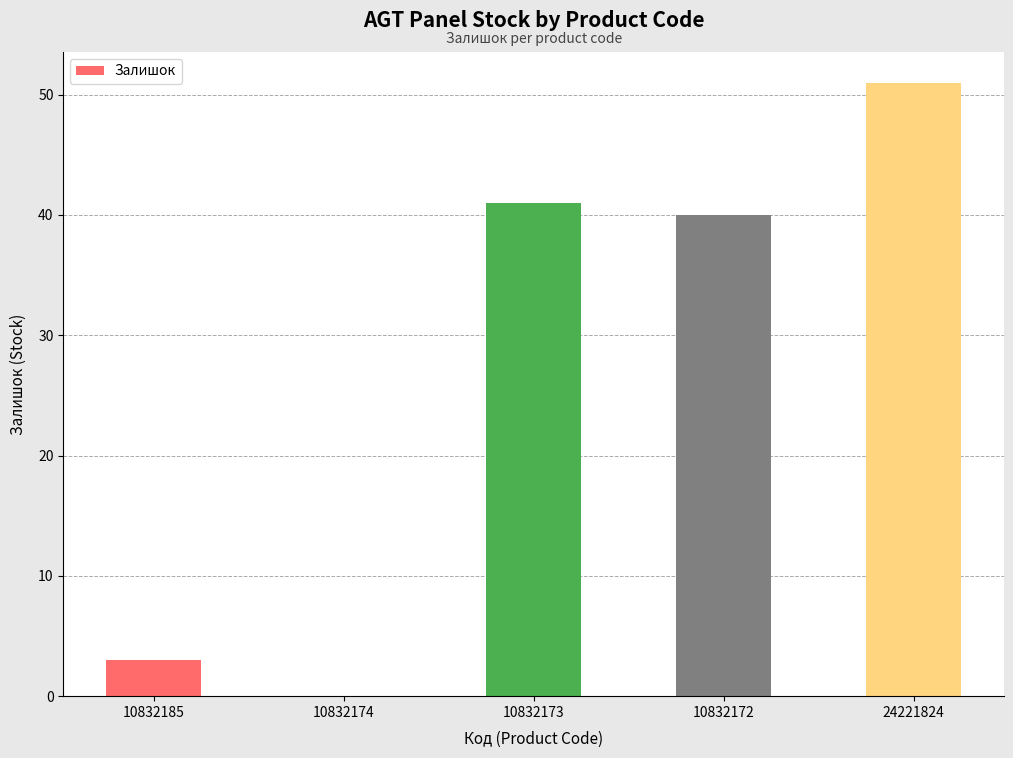

True or false: the data shows 51 at 24221824.

True